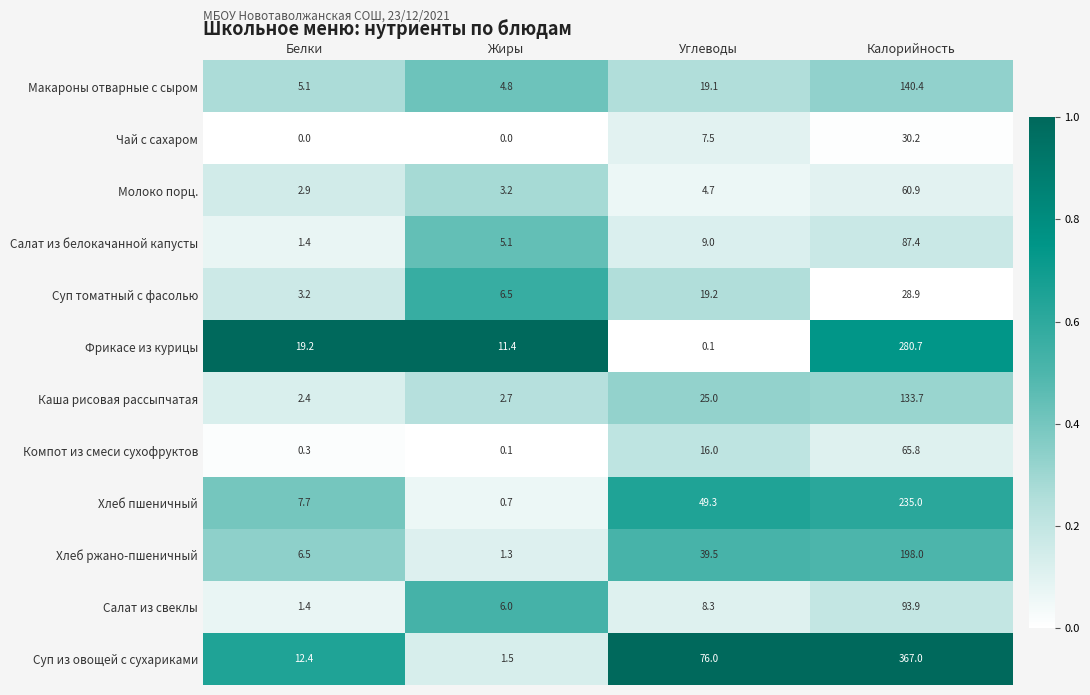

Is it true that Суп из овощей с сухариками equals 12.4 at Белки?

True